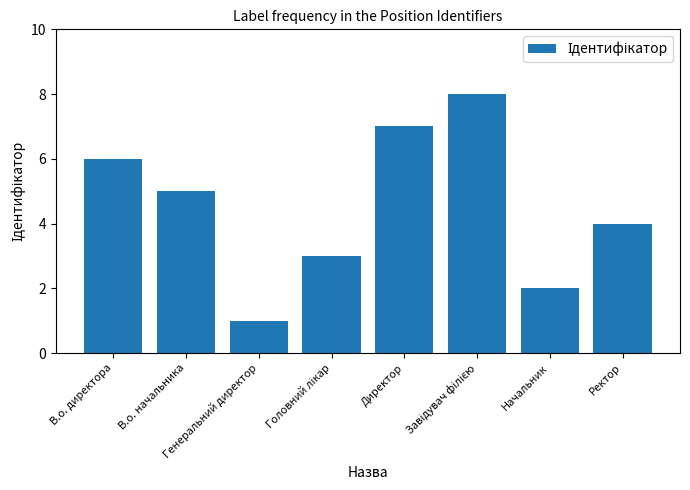

What is the sum of all values?

36